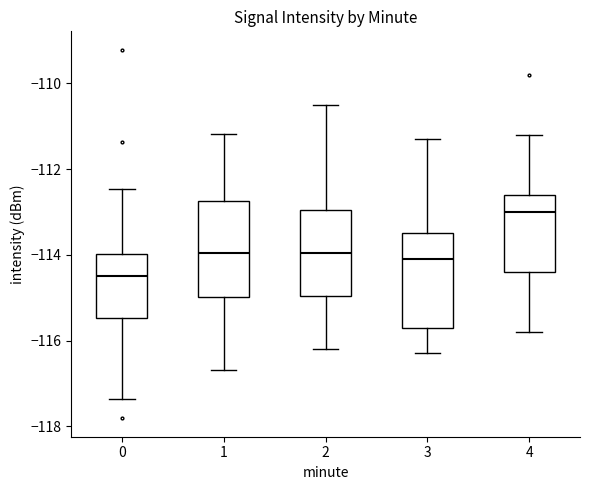

Which box's median line is the highest?

4